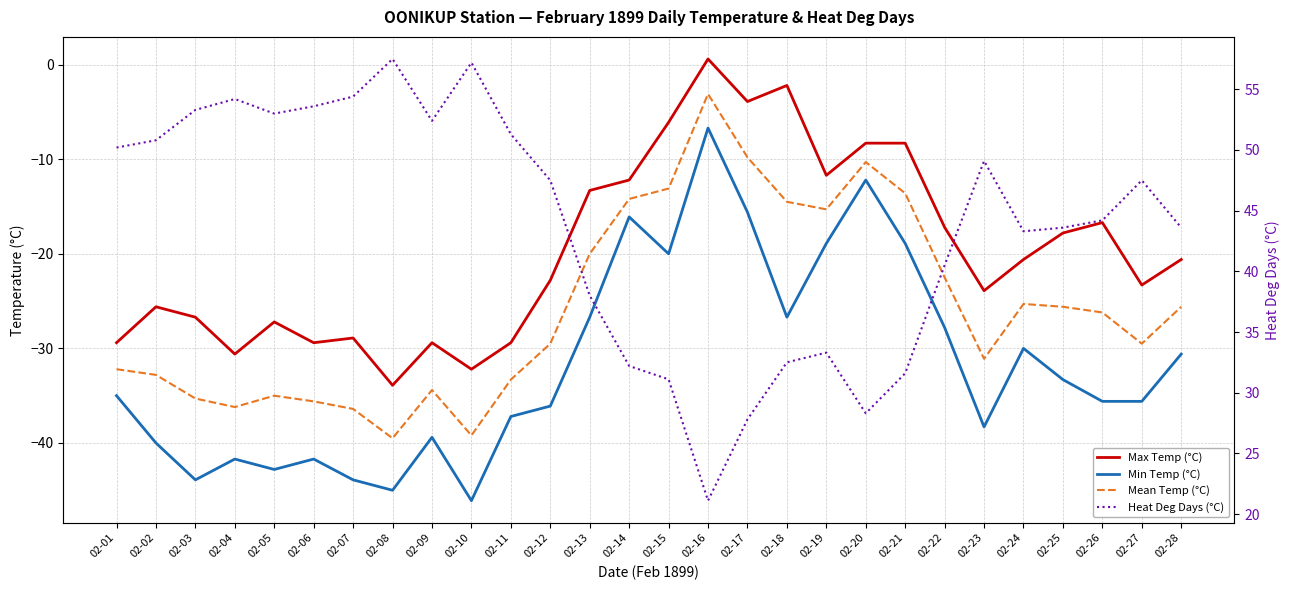

What is the average value of the Mean Temp (°C) series?

-25.7